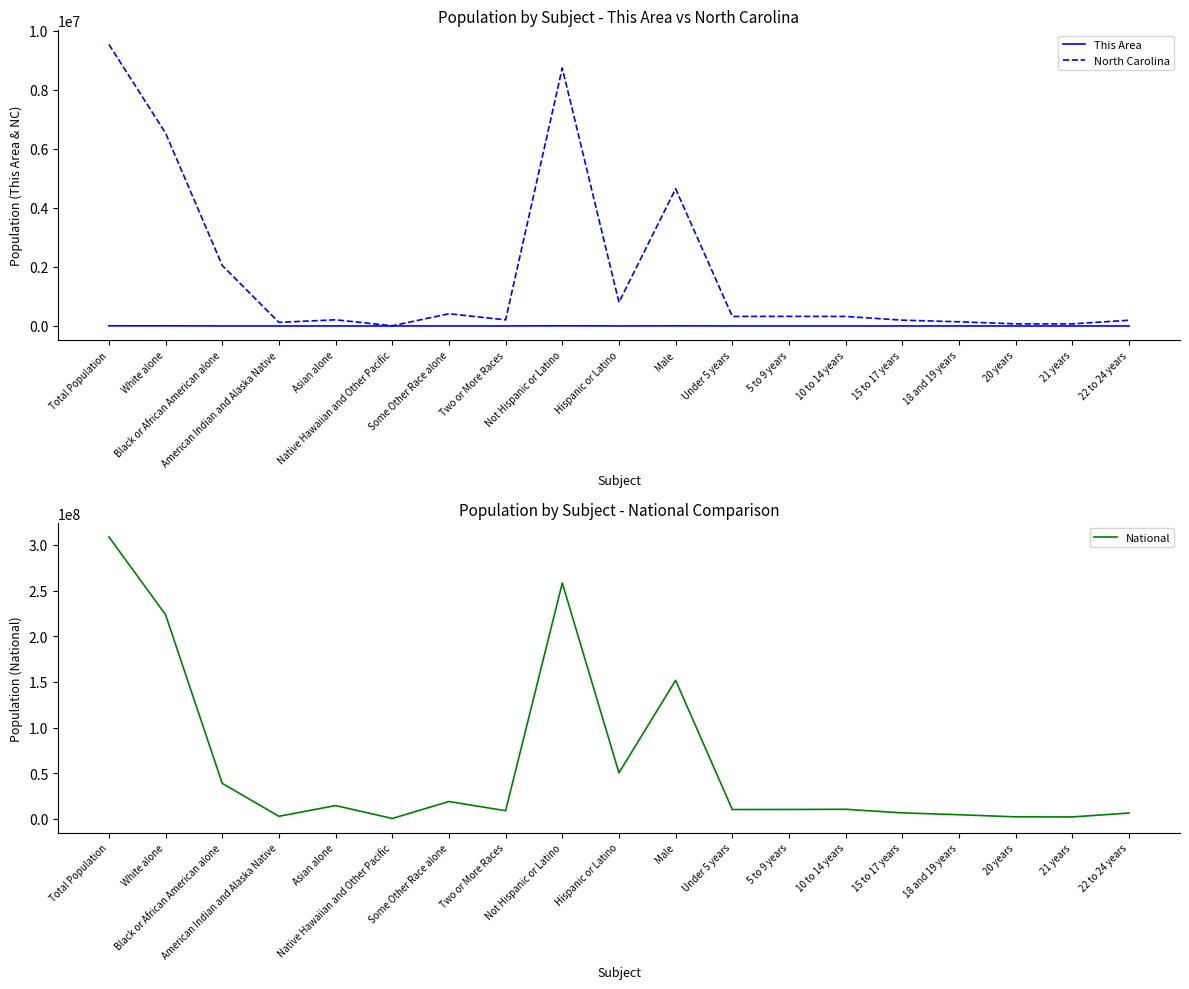

Reading left to right, what are all the values shown in this chart?

This Area: Total Population=5372	White alone=4941	Black or African American alone=228	American Indian and Alaska Native=22	Asian alone=28	Native Hawaiian and Other Pacific=6	Some Other Race alone=45	Two or More Races=102	Not Hispanic or Latino=5228	Hispanic or Latino=144	Male=2649	Under 5 years=186	5 to 9 years=169	10 to 14 years=181	15 to 17 years=117	18 and 19 years=66	20 years=27	21 years=19	22 to 24 years=72
North Carolina: Total Population=9535483	White alone=6528950	Black or African American alone=2048628	American Indian and Alaska Native=122110	Asian alone=208962	Native Hawaiian and Other Pacific=6604	Some Other Race alone=414030	Two or More Races=206199	Not Hispanic or Latino=8735363	Hispanic or Latino=800120	Male=4645492	Under 5 years=322871	5 to 9 years=324900	10 to 14 years=322795	15 to 17 years=196737	18 and 19 years=141534	20 years=71885	21 years=69841	22 to 24 years=194922
National: Total Population=308745538	White alone=223553265	Black or African American alone=38929319	American Indian and Alaska Native=2932248	Asian alone=14674252	Native Hawaiian and Other Pacific=540013	Some Other Race alone=19107368	Two or More Races=9009073	Not Hispanic or Latino=258267944	Hispanic or Latino=50477594	Male=151781326	Under 5 years=10319427	5 to 9 years=10389638	10 to 14 years=10579862	15 to 17 years=6656209	18 and 19 years=4647457	20 years=2308319	21 years=2223198	22 to 24 years=6482659